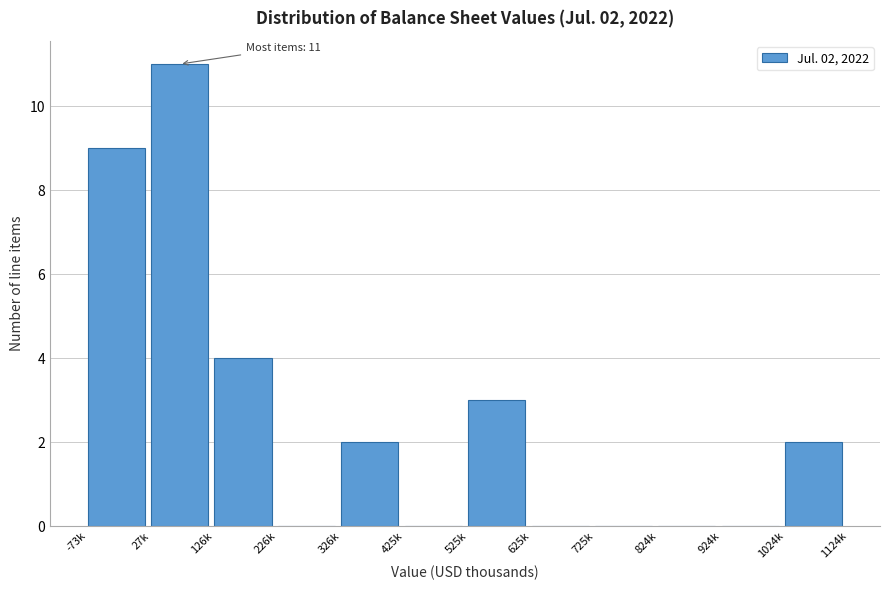

Reading left to right, transcribe all the data shown in this chart.

-73k=9	27k=11	126k=4	226k=0	326k=2	425k=0	525k=3	625k=0	725k=0	824k=0	924k=0	1024k=2